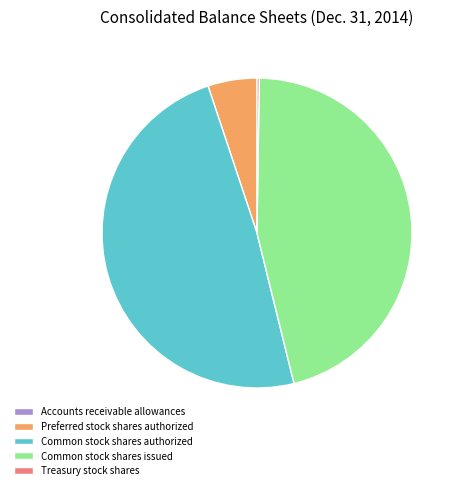

The Common stock shares issued slice represents 46% of the pie. True or false?

True